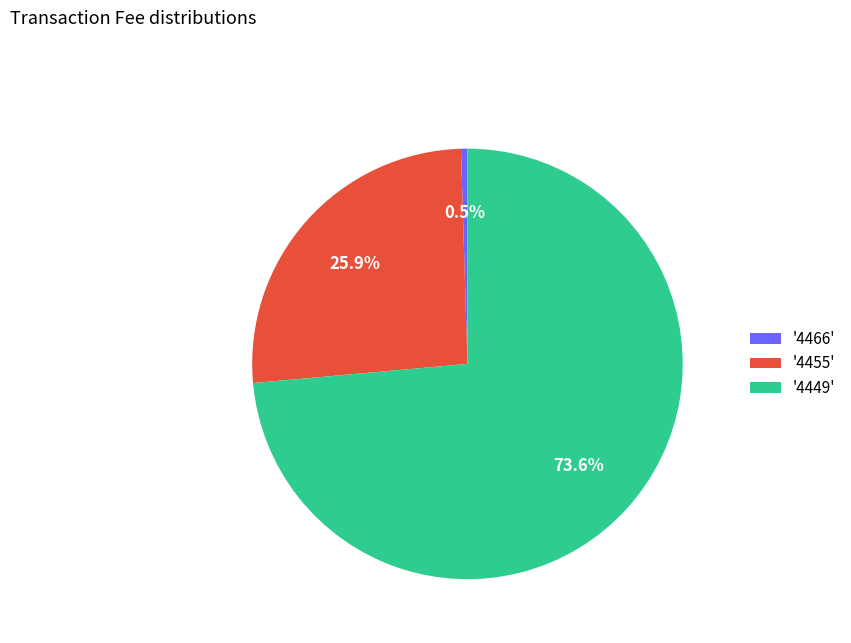

What is the total percentage of '4455' and '4466'?

26.4%